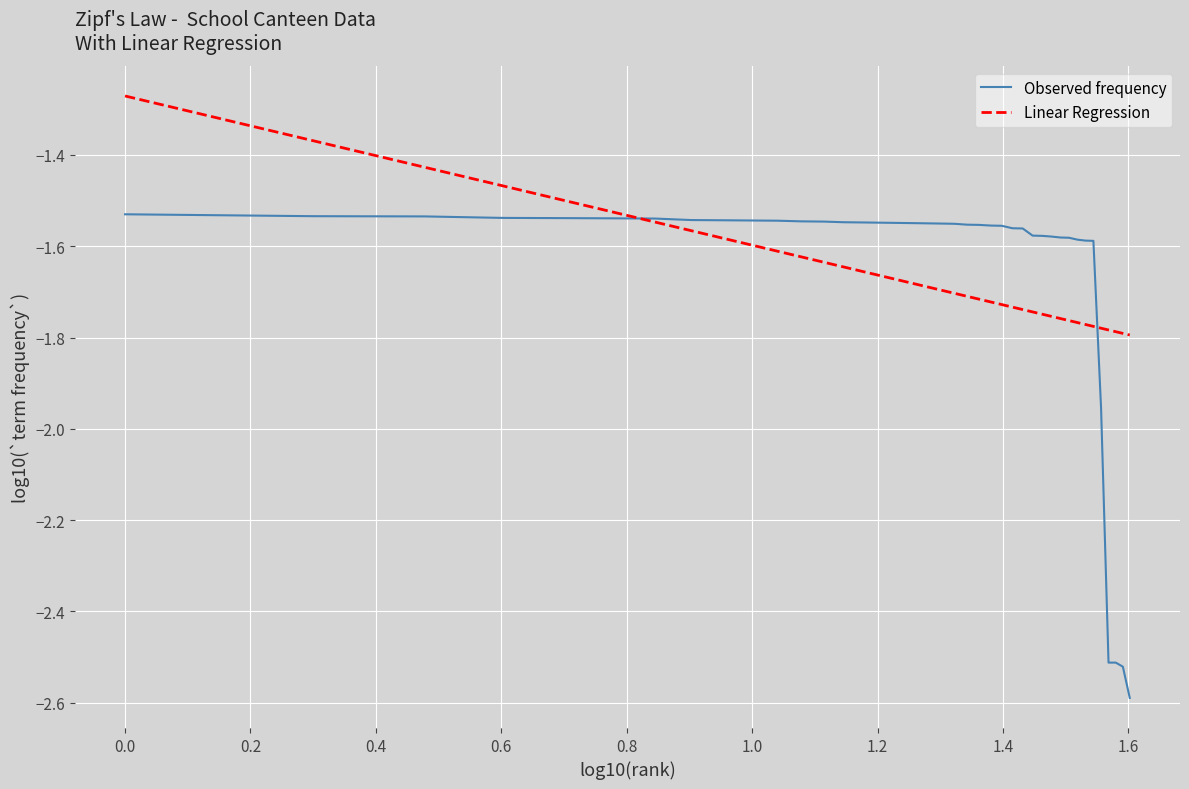

What is the minimum value for Observed frequency?

-2.6